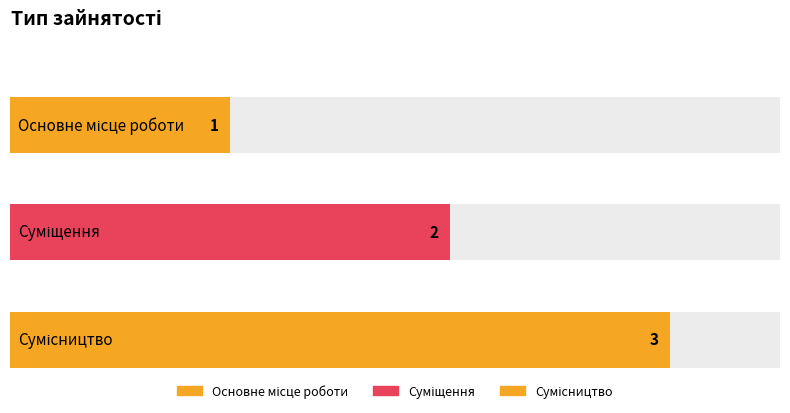

List the labels in order of value, smallest first.

Основне місце роботи, Суміщення, Сумісництво